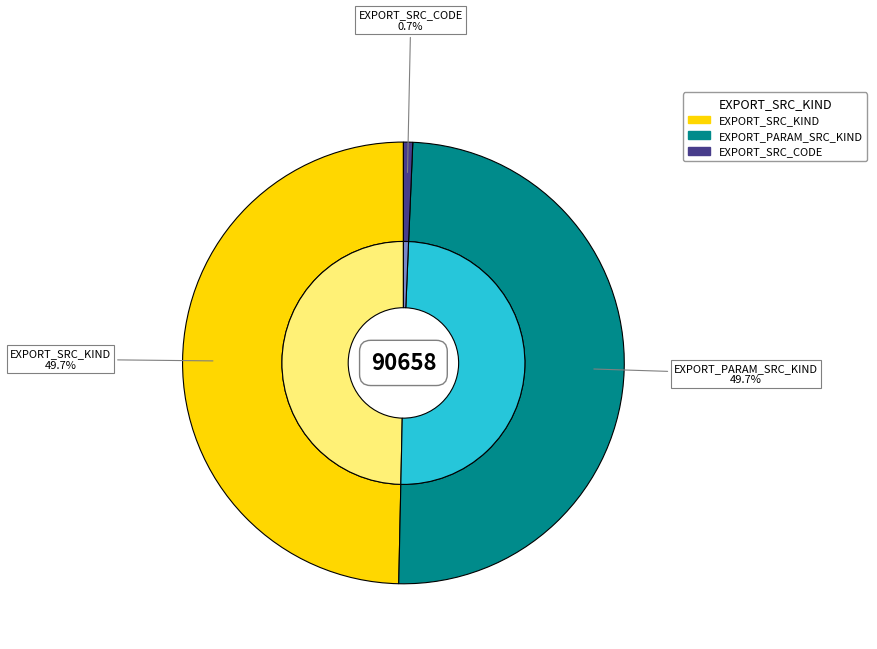

What is the largest slice in the pie chart?

EXPORT_SRC_KIND